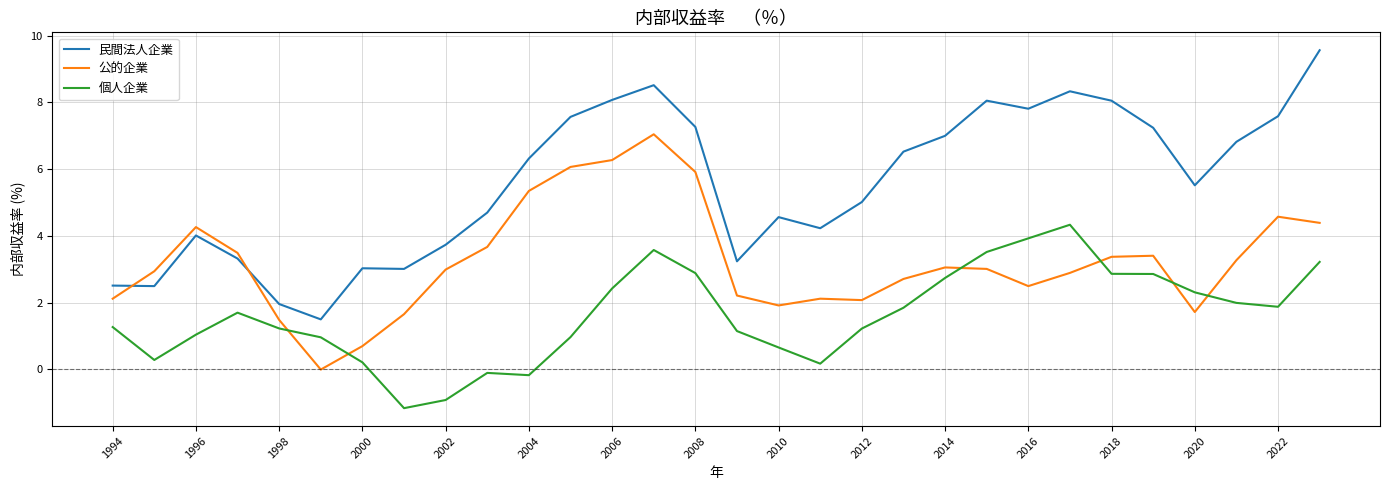

List the series in order of their overall mean, highest first.

民間法人企業, 公的企業, 個人企業